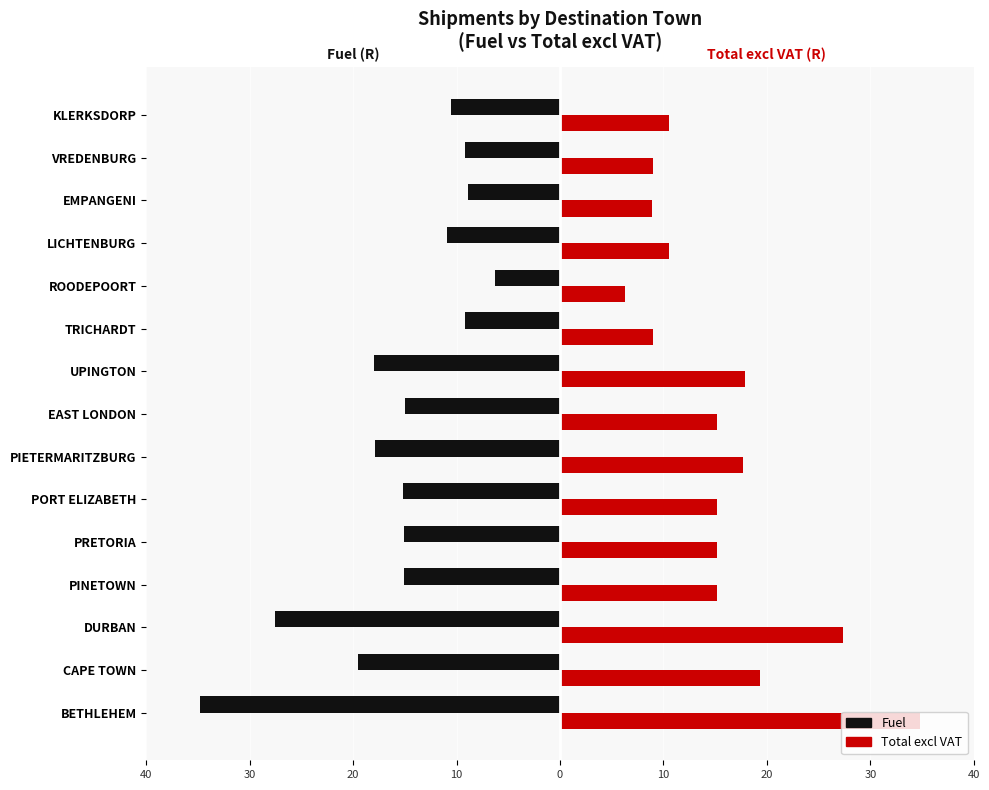

What are all the series names shown in the legend?

Fuel, Total excl VAT